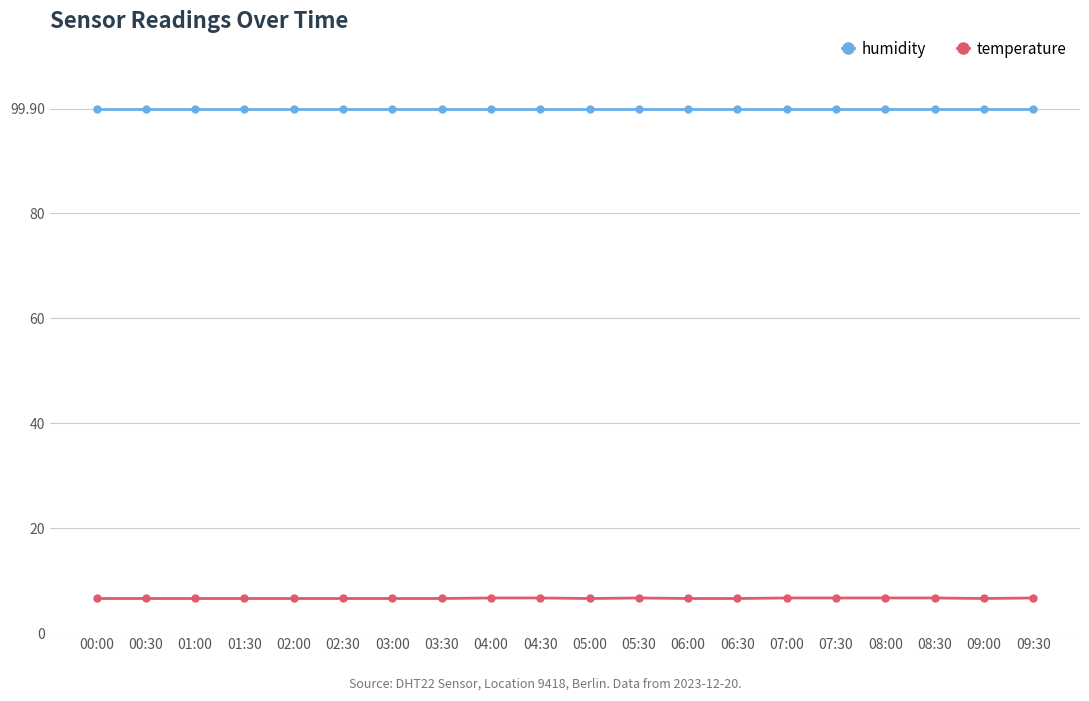

Which series has the widest spread of values?

temperature